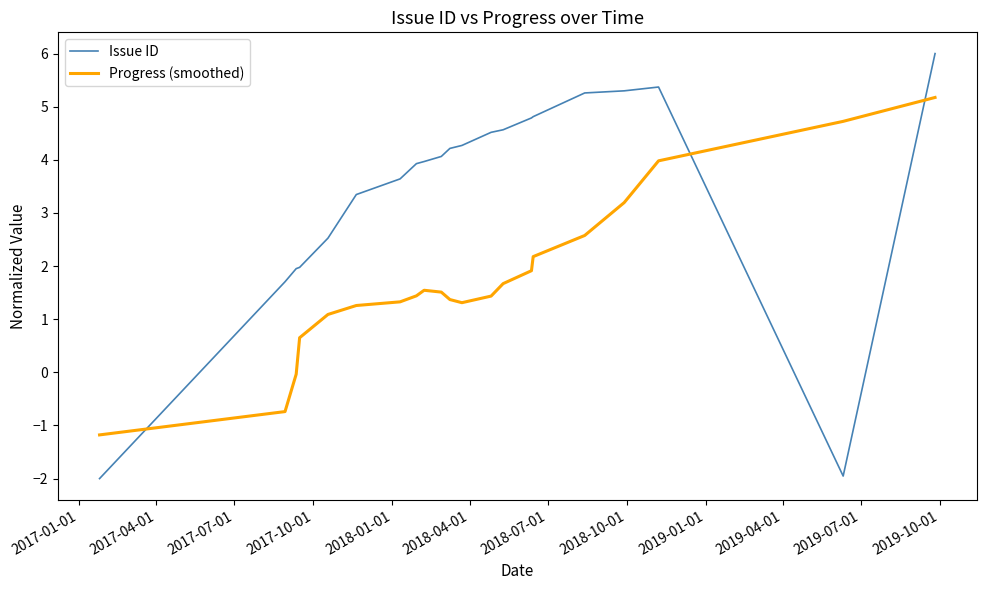

What is the highest value of the Issue ID series?

6.0